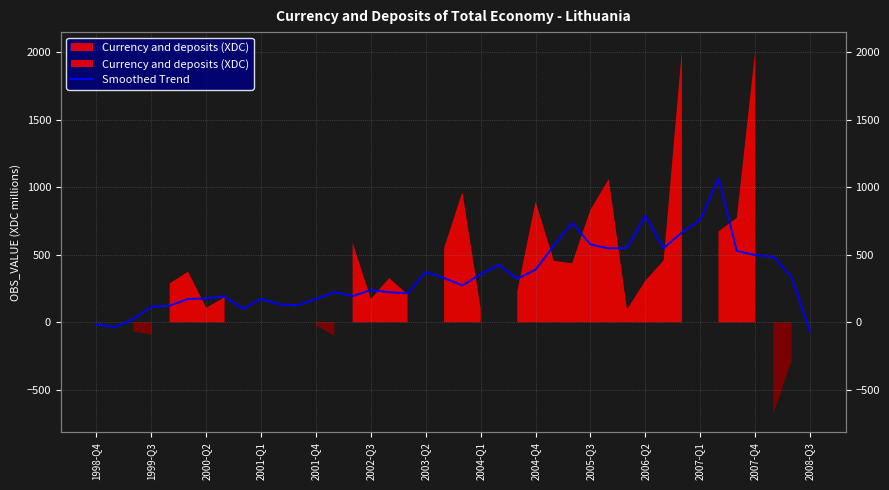

Reading left to right, list all the values displayed in this chart.

-16.9	-35.1	22.6	115.6	122.7	173.2	176.6	191.2	99.7	173.3	131.9	126.6	172.2	223.4	193.8	239.2	222.4	214.5	372.9	327.5	272.8	355.4	424.3	322.3	389.5	569.6	736.0	576.1	546.8	551.1	787.2	549.4	664.9	757.9	1066.4	527.6	497.4	486.2	331.6	-68.6